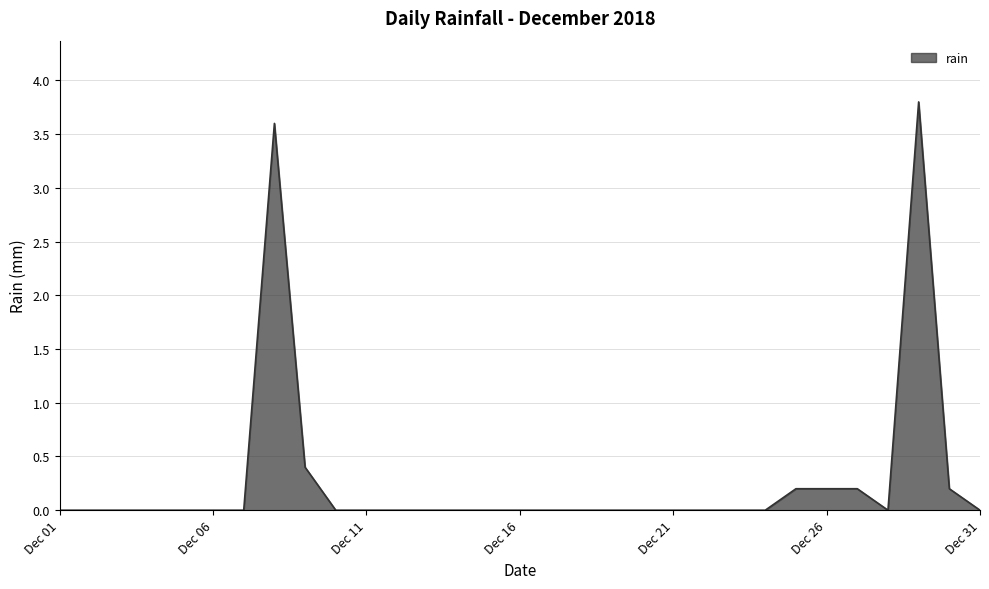

What is the difference between the maximum and minimum values?

3.8